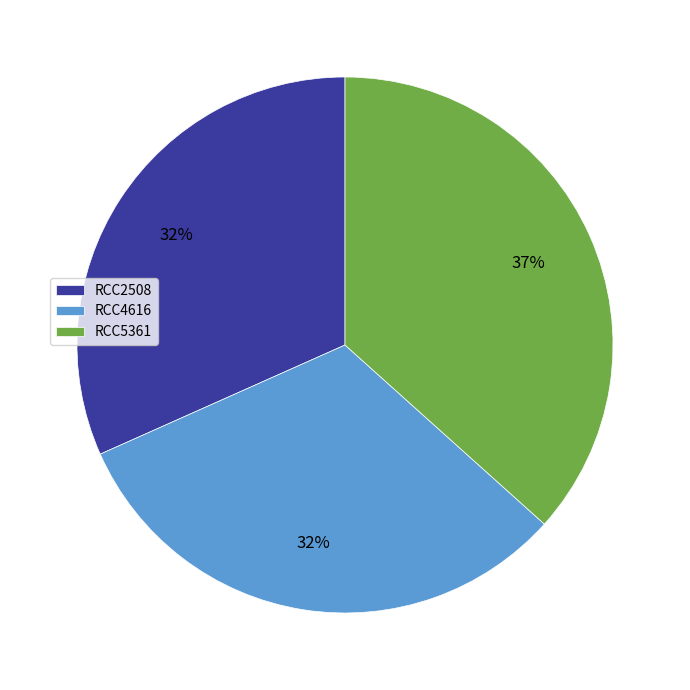

What percentage is the RCC5361 slice, to the nearest percent?

37%